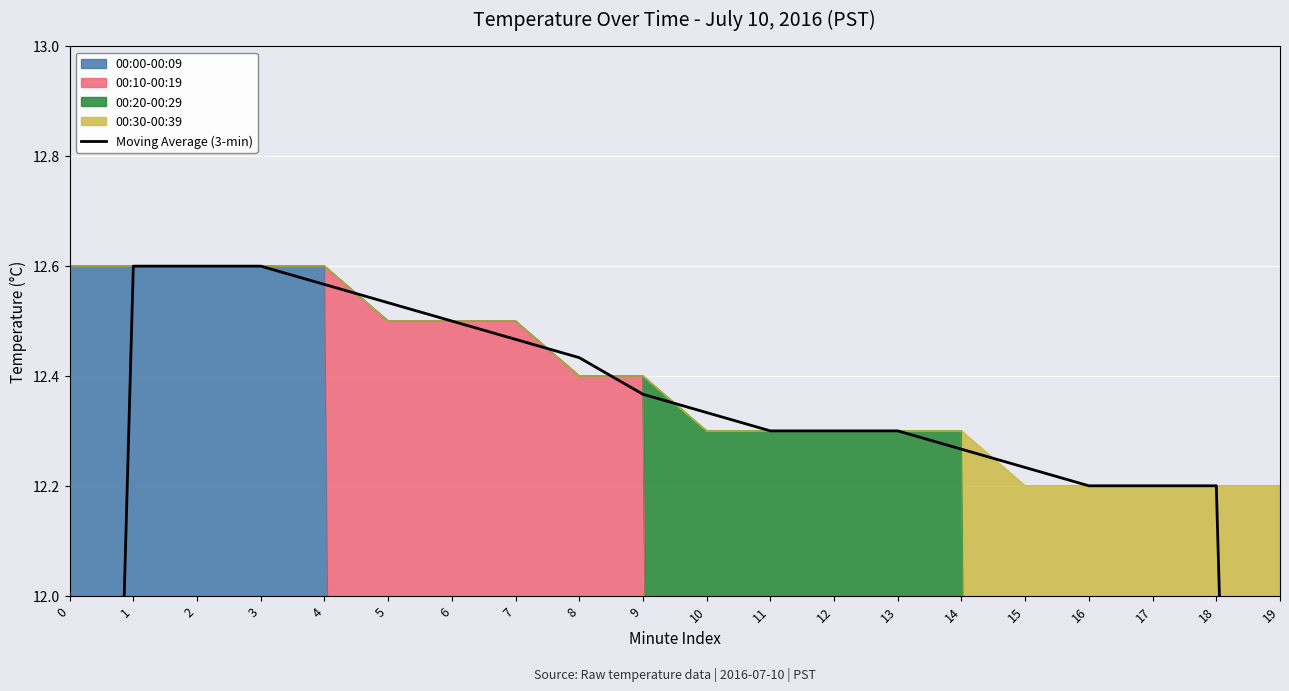

True or false: the data shows 12.6 at 1.

True